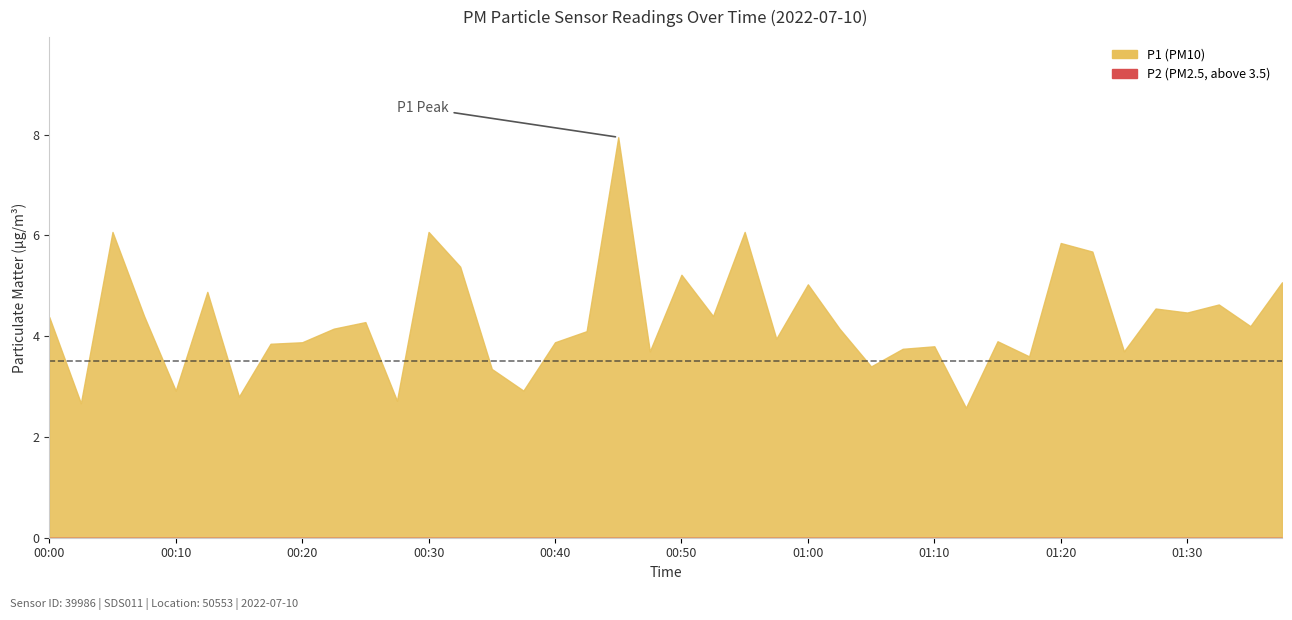

Is it true that P2 equals 2.1 at 01:22?

True